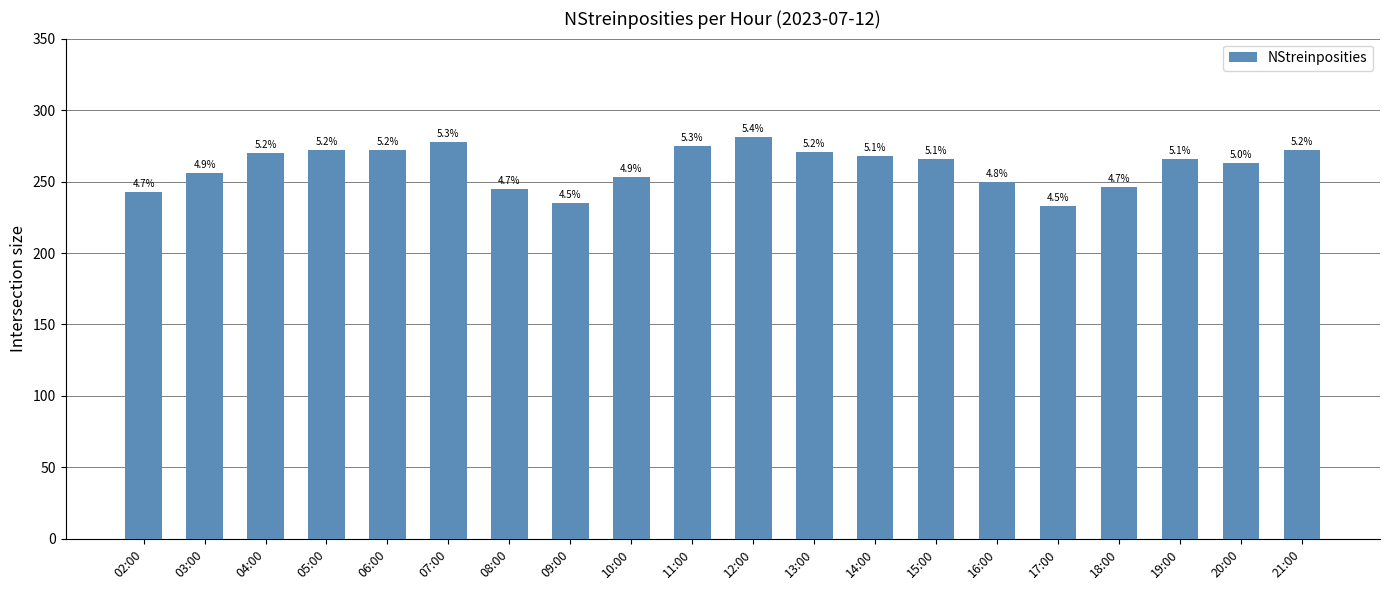

How many bars are there in total?

20